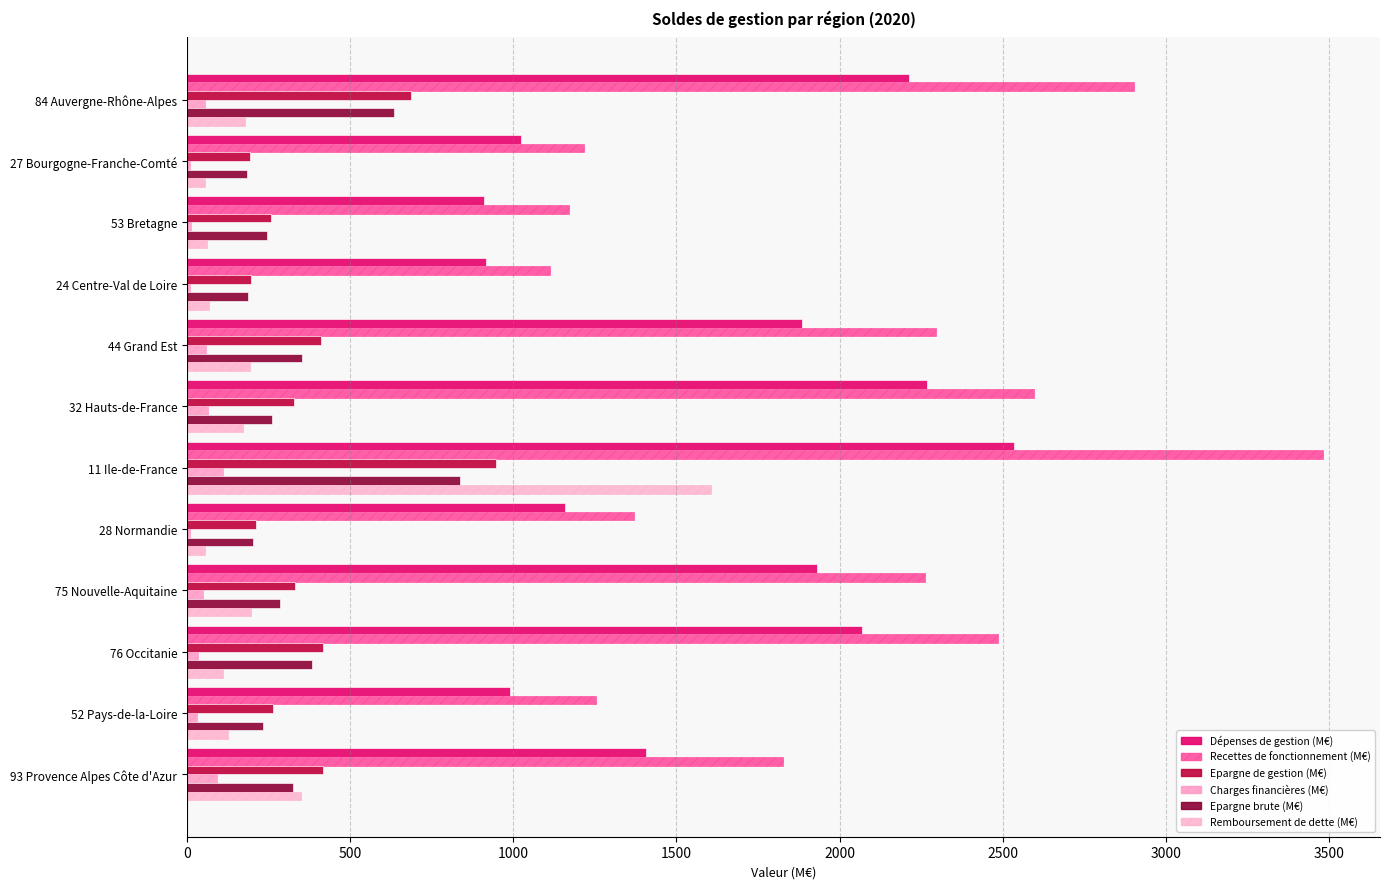

List the series in order of their peak value, highest first.

Recettes de fonctionnement (M€), Dépenses de gestion (M€), Remboursement de dette (M€), Epargne de gestion (M€), Epargne brute (M€), Charges financières (M€)